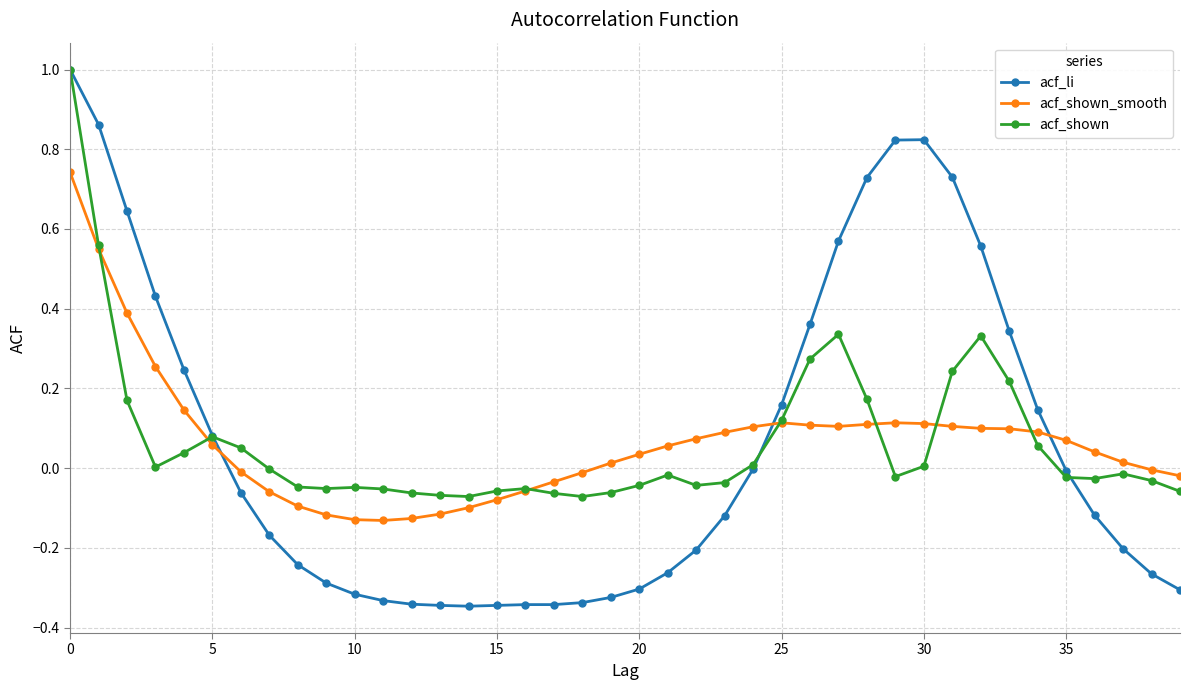

True or false: acf_shown has more than 2 interior local peaks.

True